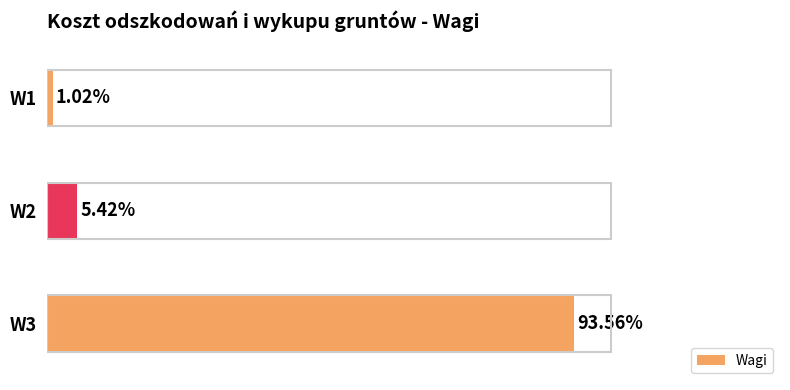

Does the chart contain any negative values?

No